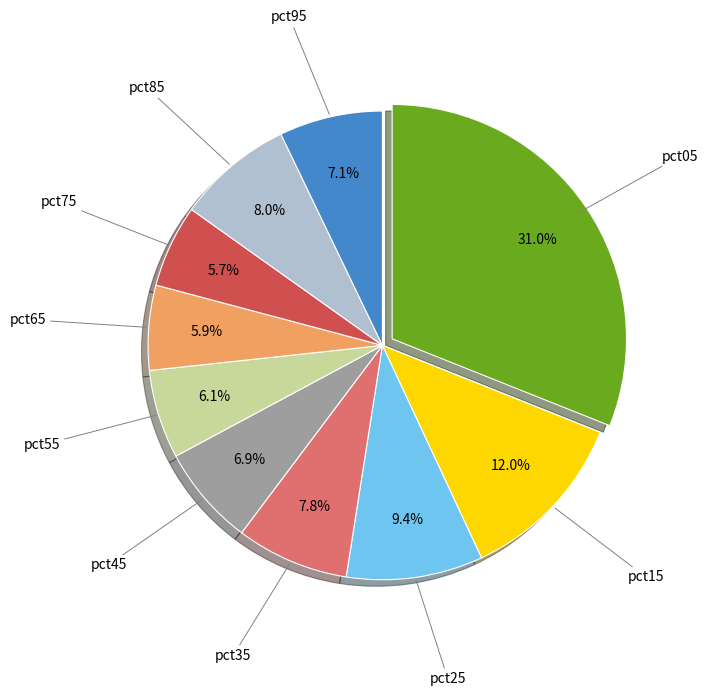

Does any single category account for the majority?

No